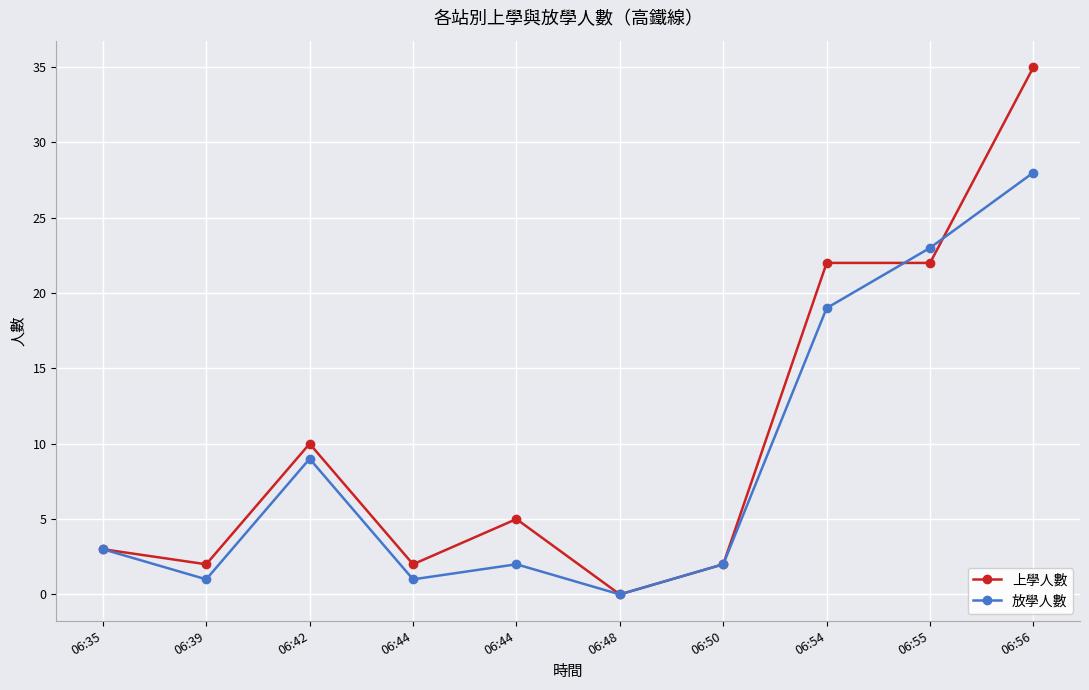

What are all the series names shown in the legend?

上學人數, 放學人數